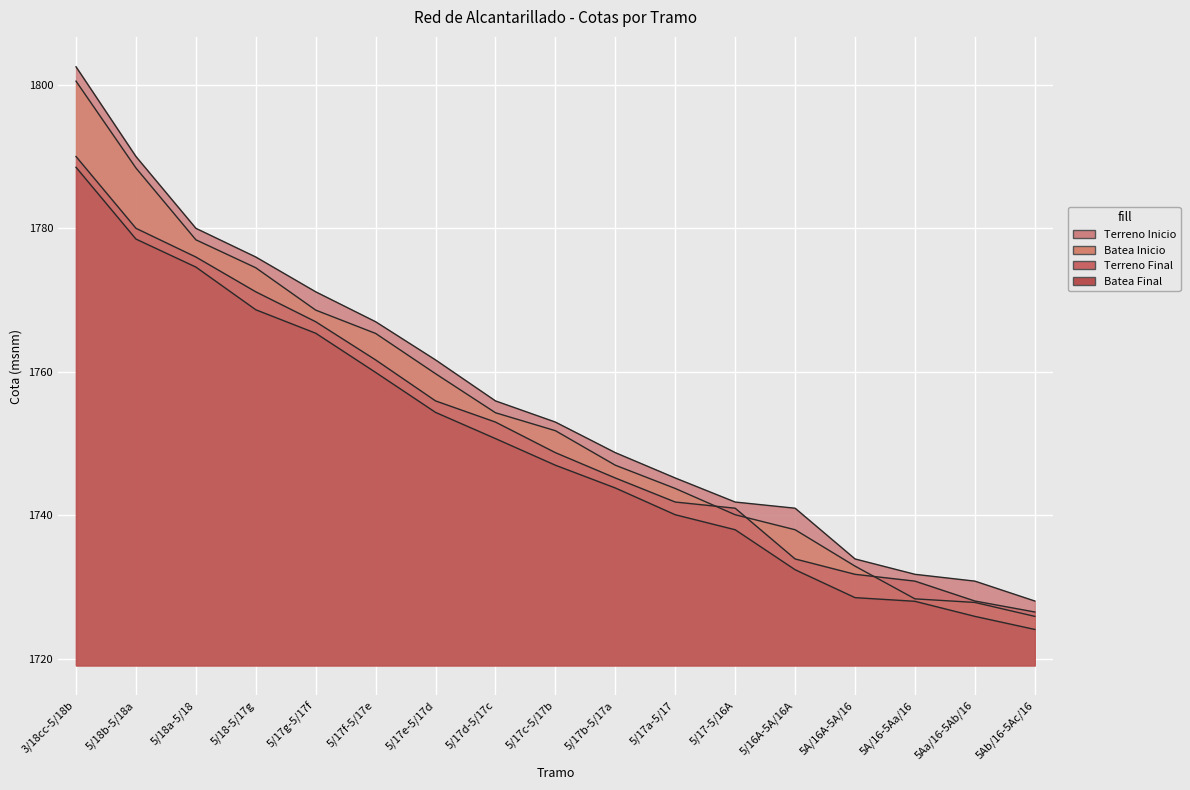

At which category is the sum across all series the highest?

3/18cc-5/18b